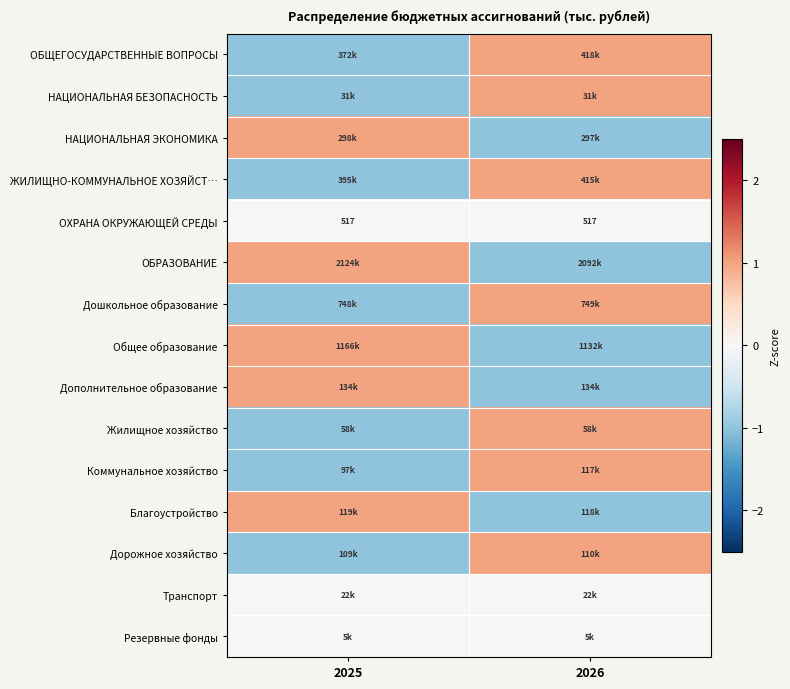

What is the sum of the ОХРАНА ОКРУЖАЮЩЕЙ СРЕДЫ values at 2026 and 2025?

1034.0